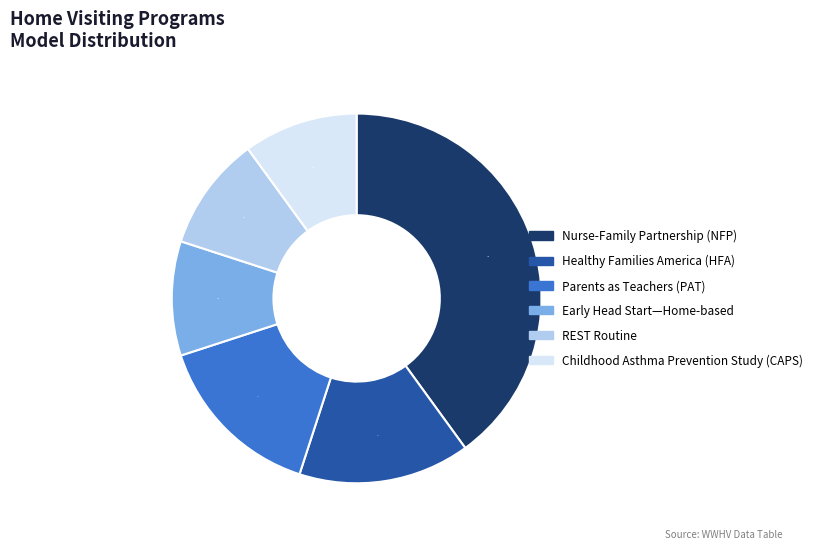

Count the number of slices in the pie.

6